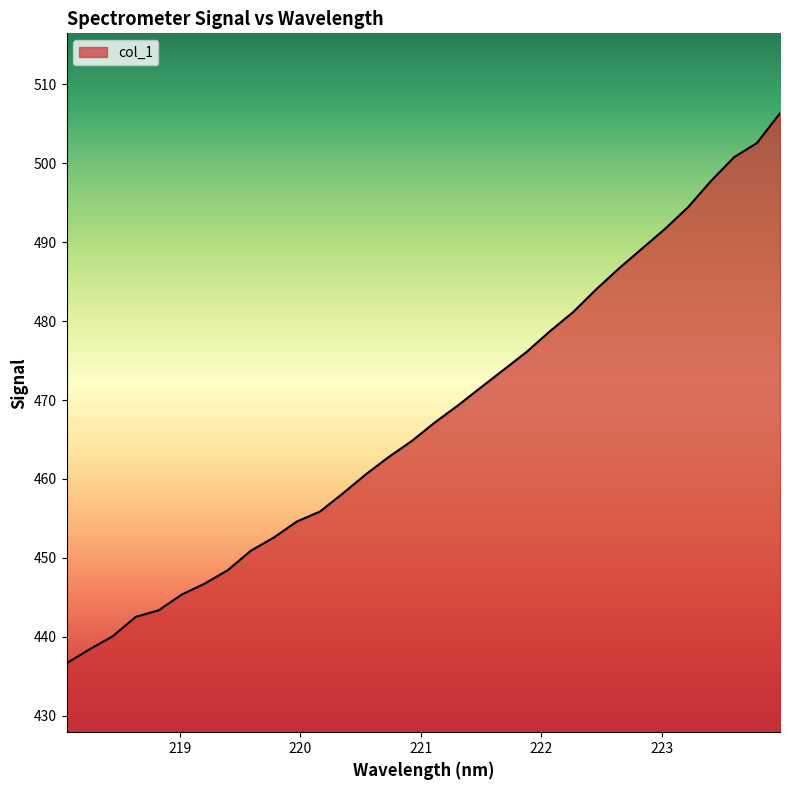

What is the maximum value shown in the chart?

506.4